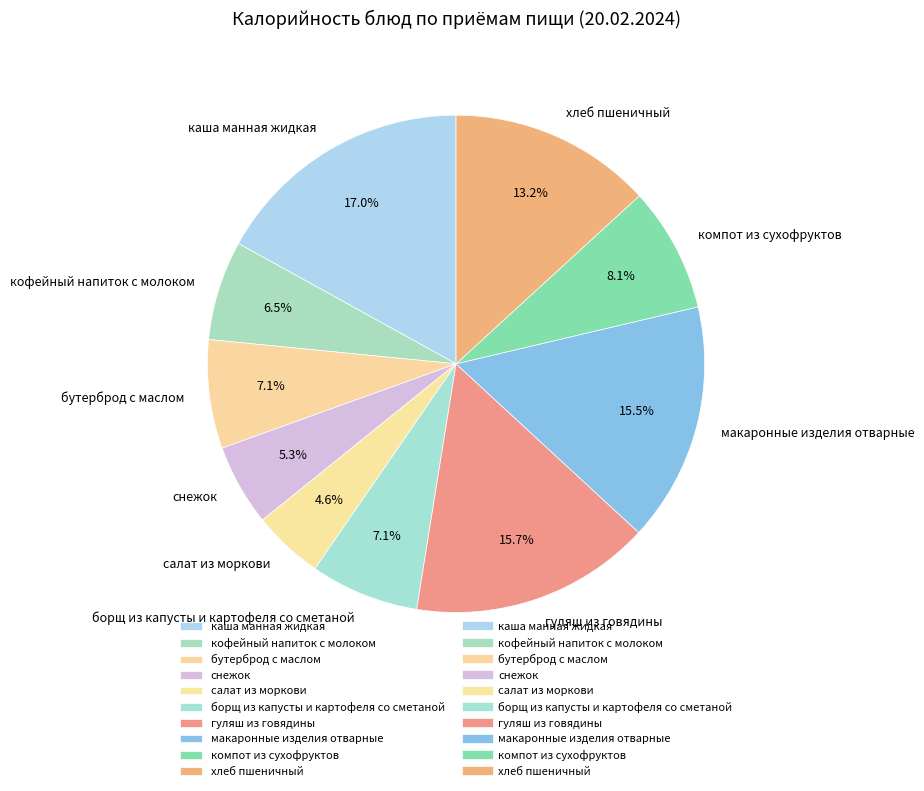

Which slice is the smallest?

салат из моркови